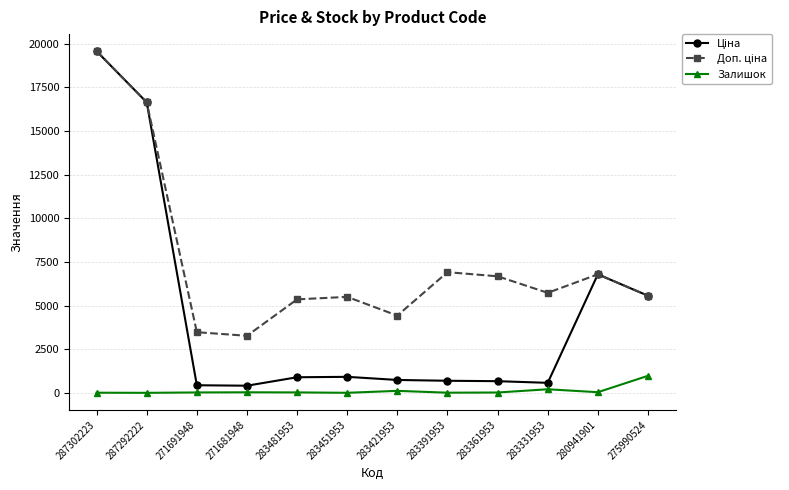

What is the total value across all series at 275990524?

12095.7